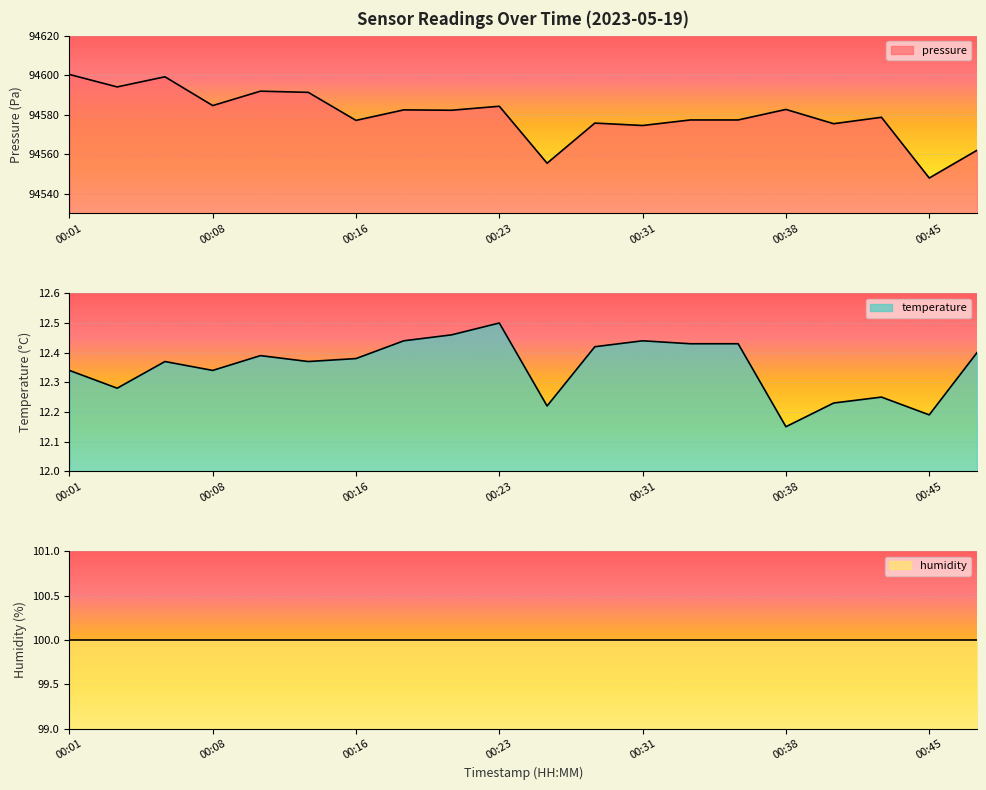

Is it true that pressure equals 94555.4 at 00:26?

True